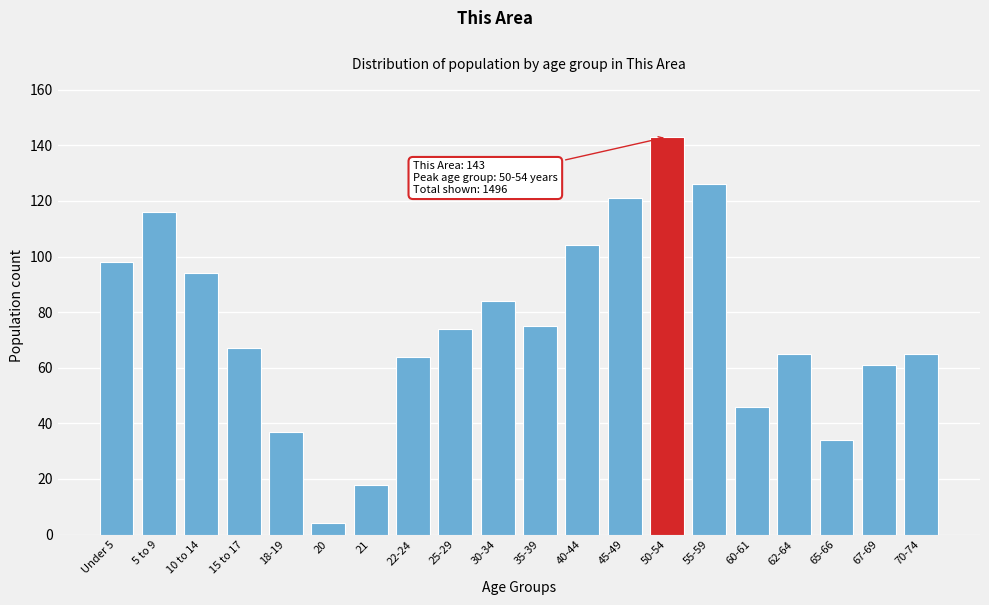

Reading left to right, list all the values displayed in this chart.

Under 5=98	5 to 9=116	10 to 14=94	15 to 17=67	18-19=37	20=4	21=18	22-24=64	25-29=74	30-34=84	35-39=75	40-44=104	45-49=121	50-54=143	55-59=126	60-61=46	62-64=65	65-66=34	67-69=61	70-74=65